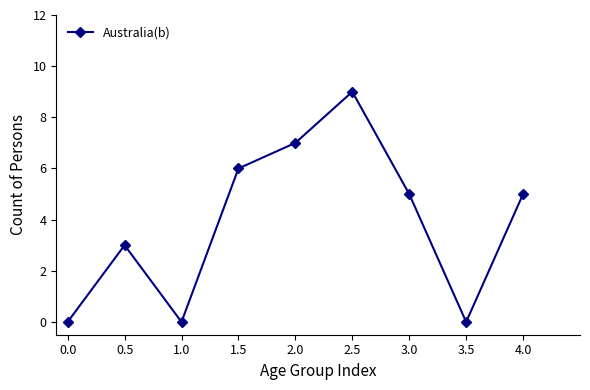

At which category does the chart reach its peak across all series?

2.5